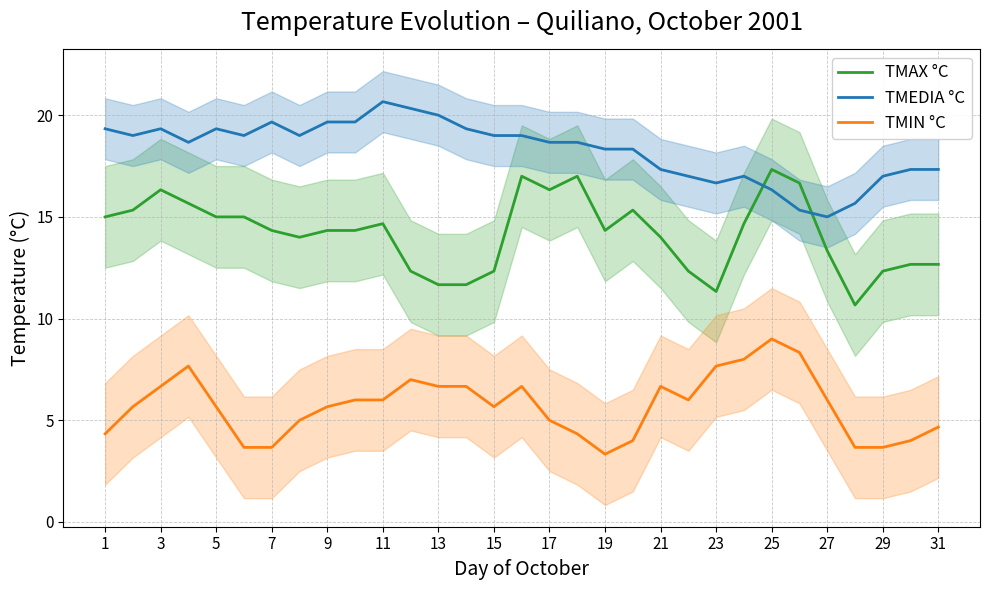

True or false: TMIN °C and TMAX °C intersect in this chart.

False